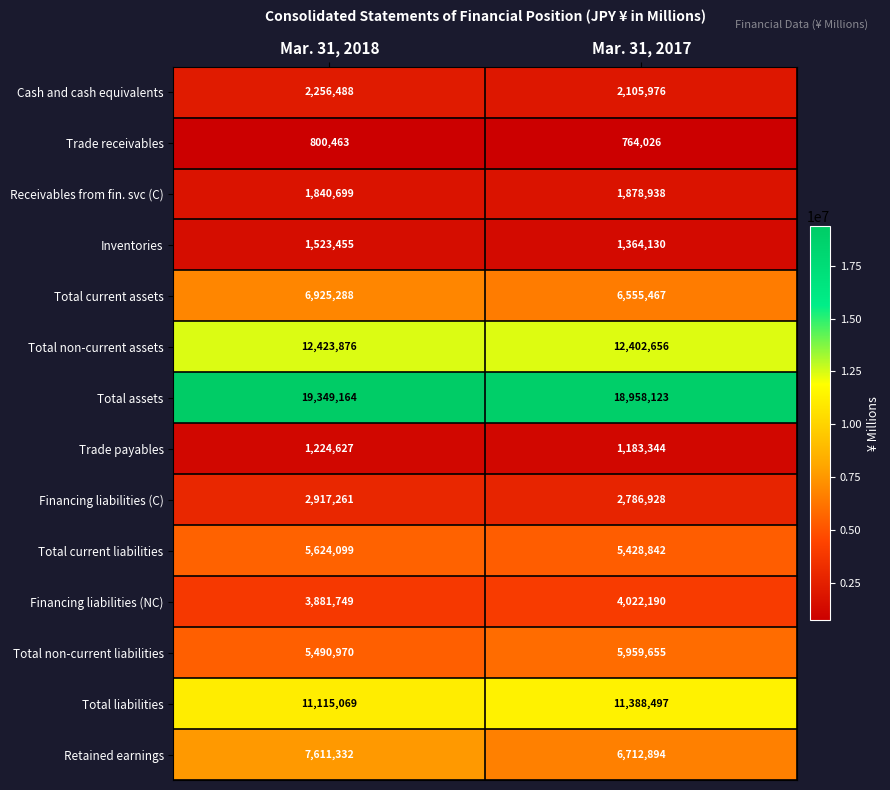

Reading left to right, what are all the values shown in this chart?

Cash and cash equivalents: 2256488	2105976
Trade receivables: 800463	764026
Receivables from fin. svc (C): 1840699	1878938
Inventories: 1523455	1364130
Total current assets: 6925288	6555467
Total non-current assets: 12423876	12402656
Total assets: 19349164	18958123
Trade payables: 1224627	1183344
Financing liabilities (C): 2917261	2786928
Total current liabilities: 5624099	5428842
Financing liabilities (NC): 3881749	4022190
Total non-current liabilities: 5490970	5959655
Total liabilities: 11115069	11388497
Retained earnings: 7611332	6712894